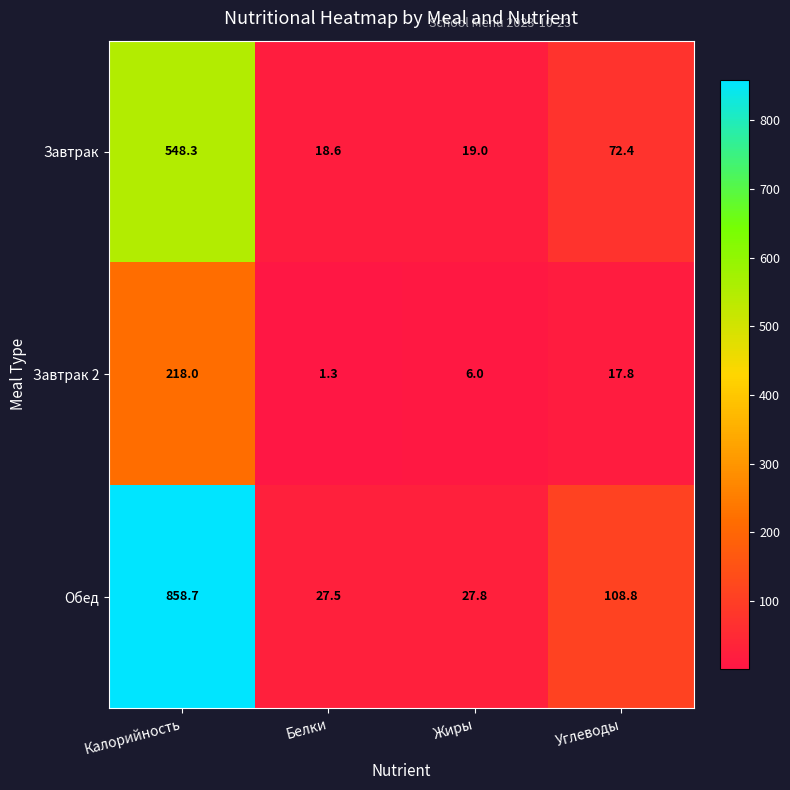

List the series in order of their overall mean, highest first.

Обед, Завтрак, Завтрак 2